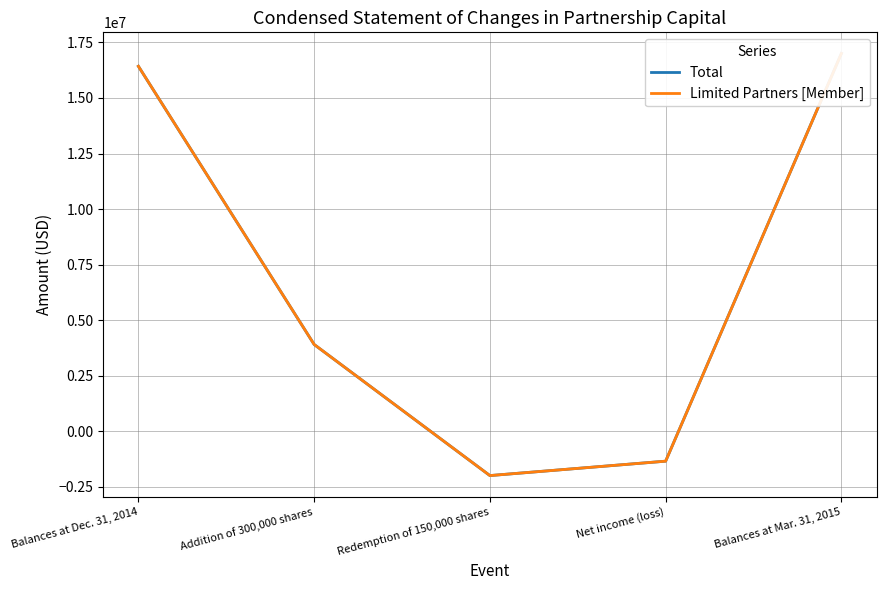

Which series has the widest spread of values?

Total